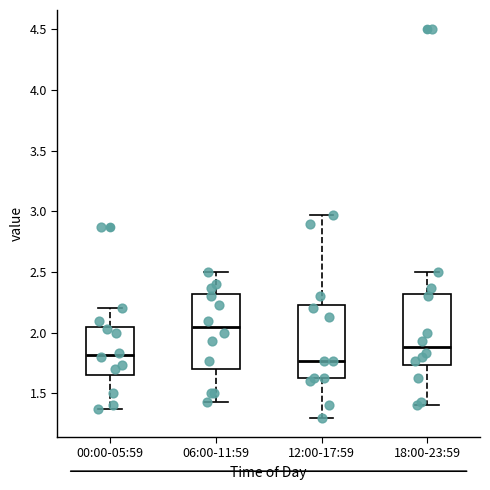

Where is the lower edge of the box for 00:00-05:59 on the y-axis? The values are not printed on the chart, so give them approximately, as read against the axis.

1.65